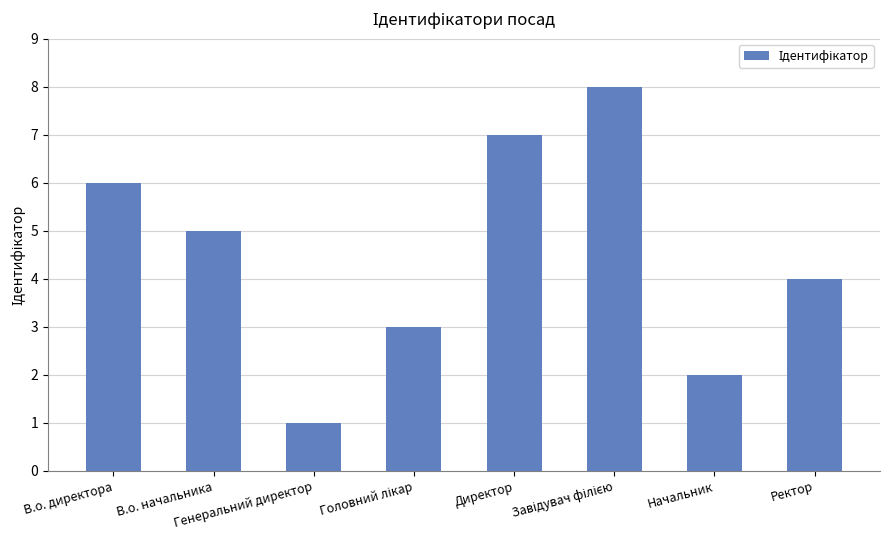

Are the bars grouped side by side (vs. stacked)?

No